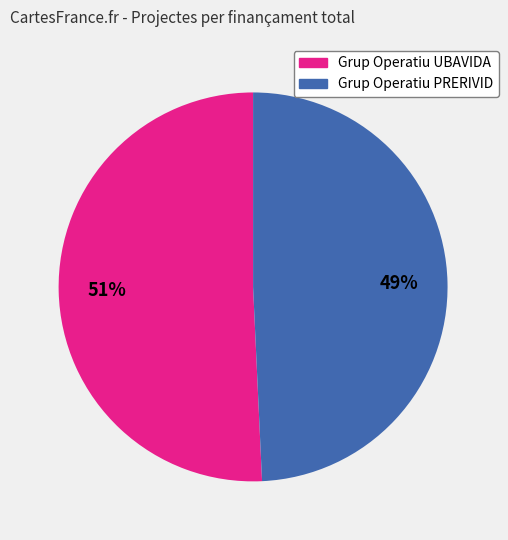

To the nearest percent, what portion does Grup Operatiu PRERIVID represent?

49%